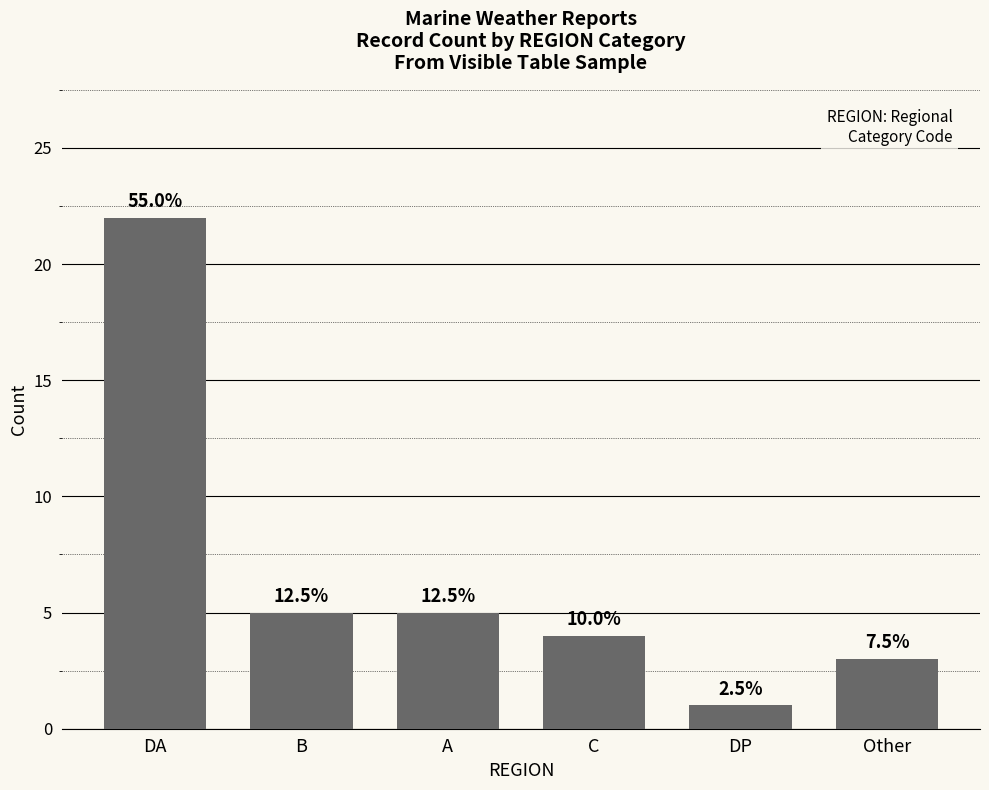

Is it true that the value at C is 2?

False